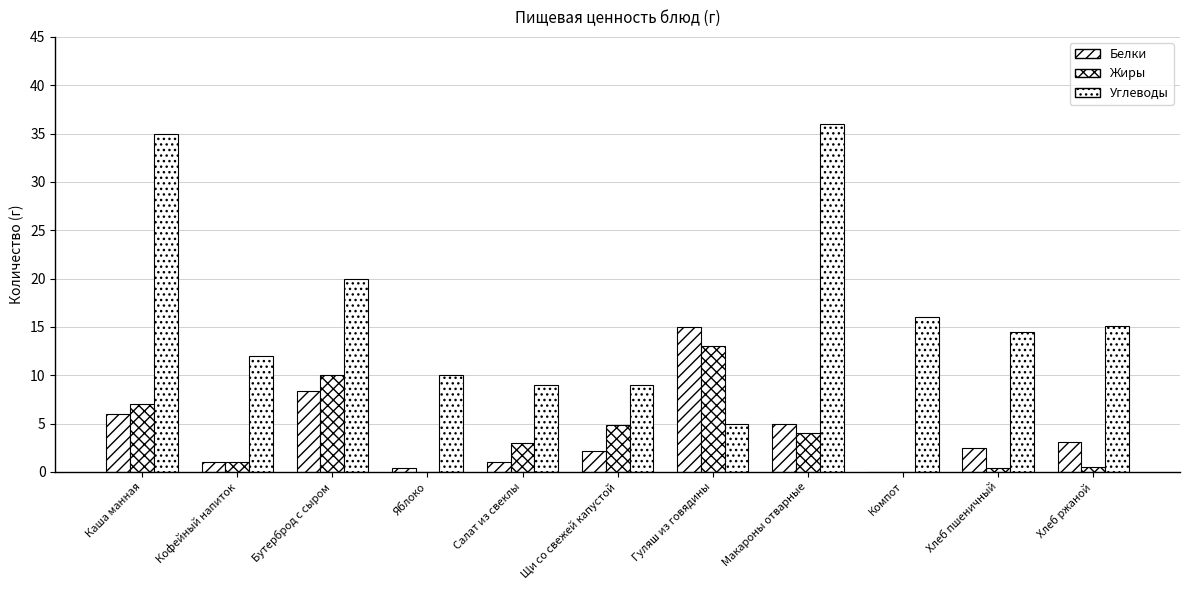

Which has a higher value, Хлеб пшеничный or Яблоко?

Хлеб пшеничный